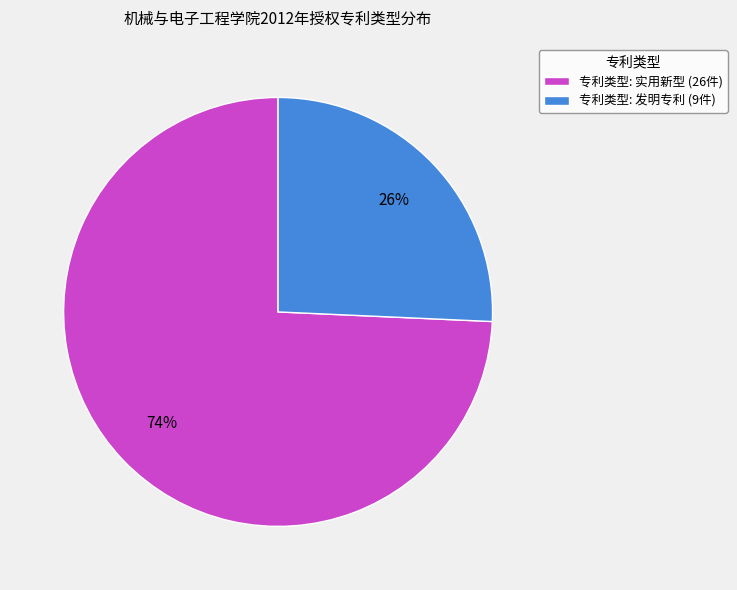

Between 专利类型: 发明专利 (9件) and 专利类型: 实用新型 (26件), which is larger?

专利类型: 实用新型 (26件)